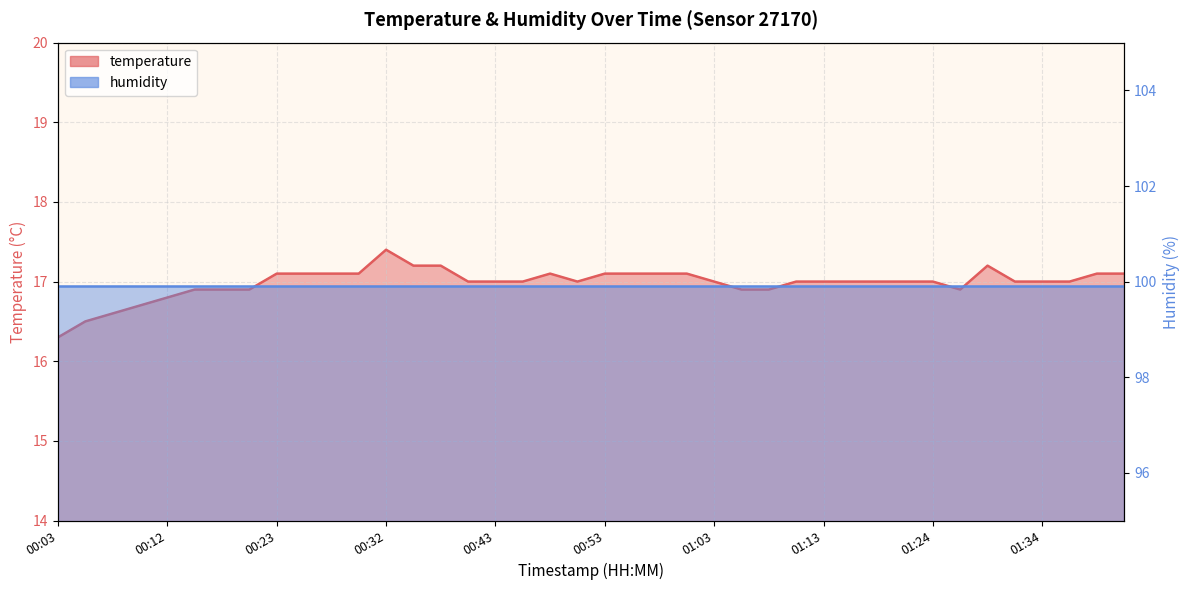

At which category does the chart reach its minimum across all series?

00:03